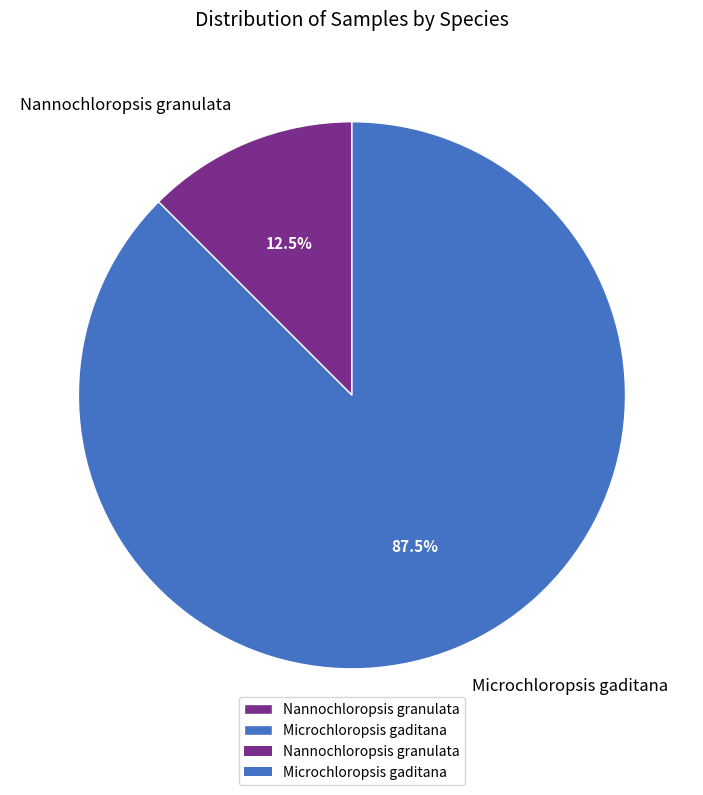

Which slice is the largest?

Microchloropsis gaditana